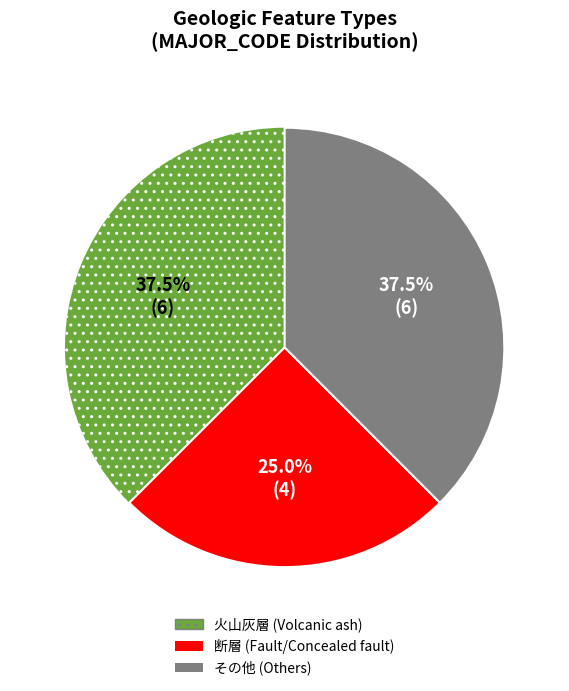

Is there any slice that represents more than half of the pie?

No